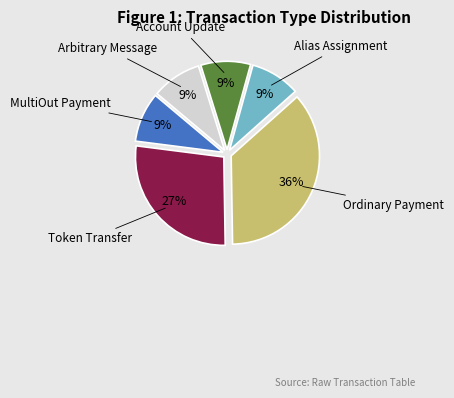

Is there a majority slice in this chart?

No